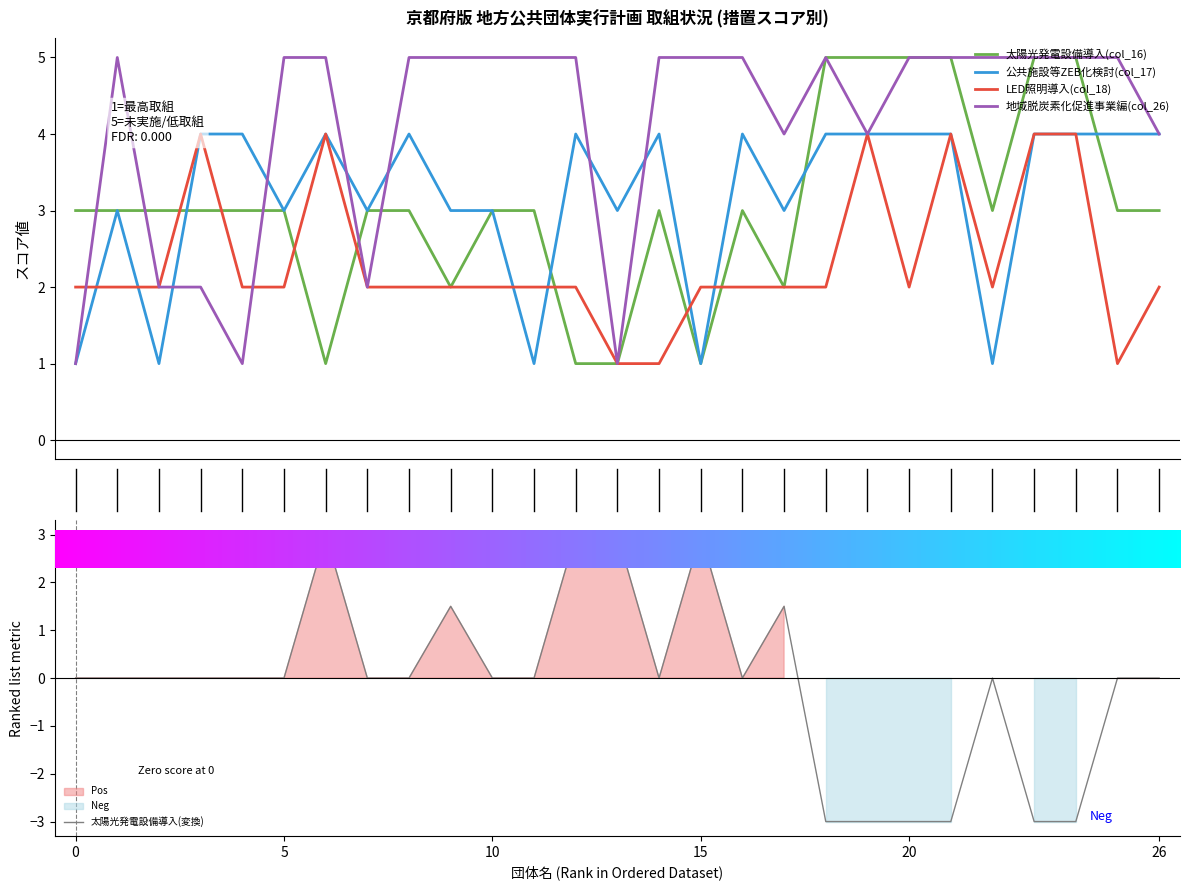

How many LED照明導入(col_18) values are between 2 and 3?

18